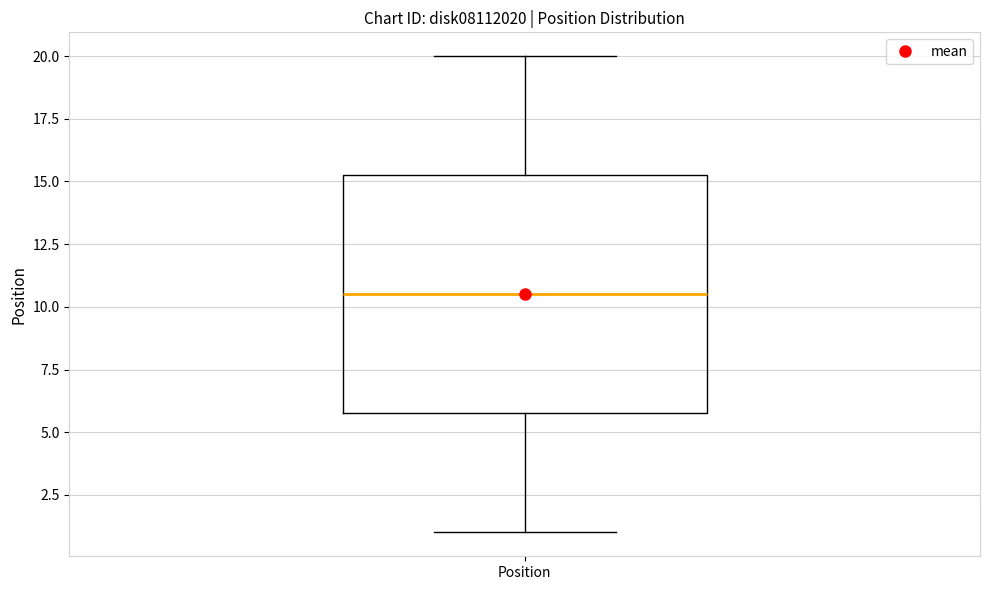

Read this box plot against the y-axis: the position of the median line, the range covered by the box, and the ends of both whiskers. The values are not printed on the chart, so give them approximately, as read against the axis.

median 10.5, box 6.0 to 15.5, whiskers 1.0 to 20.0